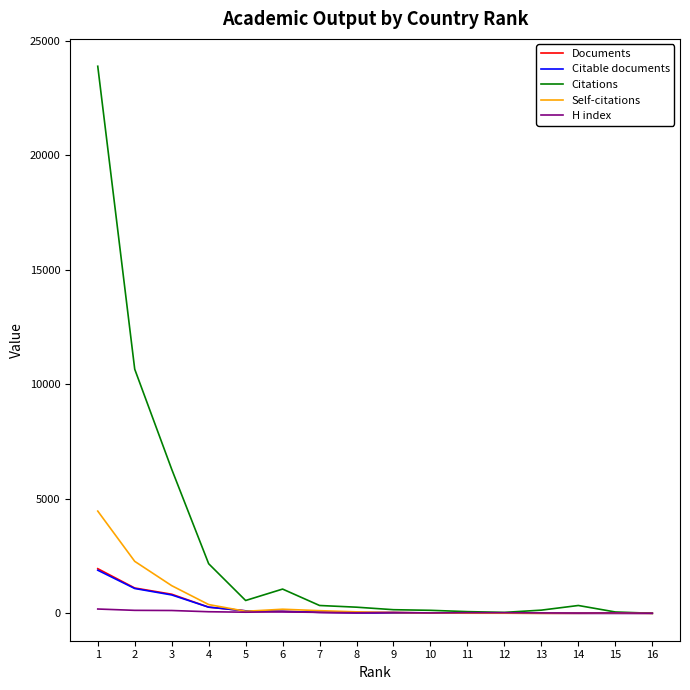

Which series has the largest total across all categories?

Citations